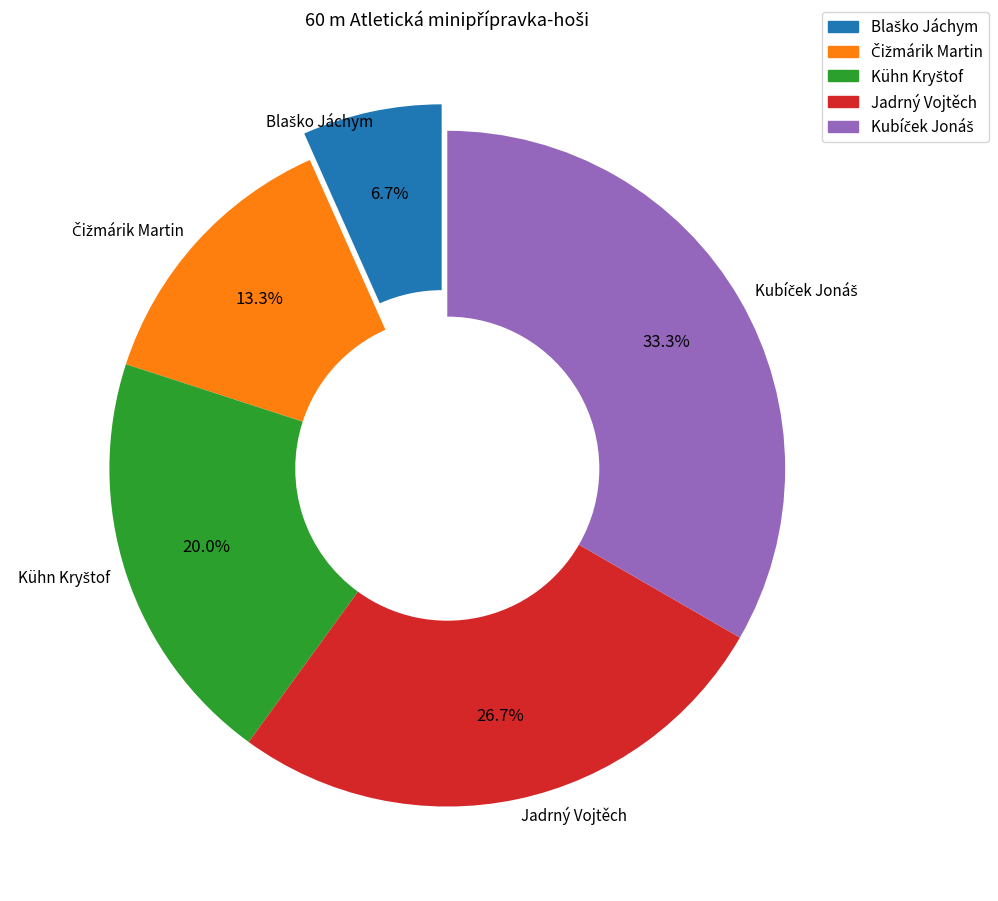

To the nearest percent, what is the difference between the largest and smallest slice percentages?

27%